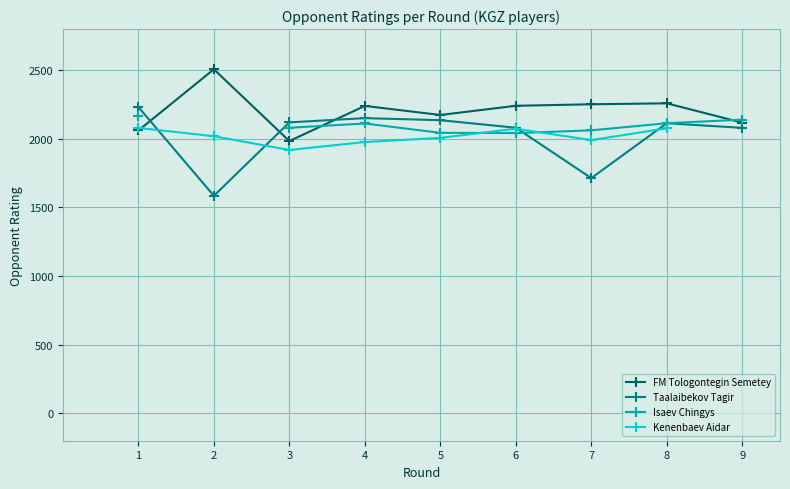

At which category is the sum across all series the highest?

8